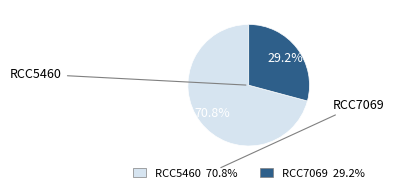

What is the ratio of the value at RCC5460 to the value at RCC7069?

2.4